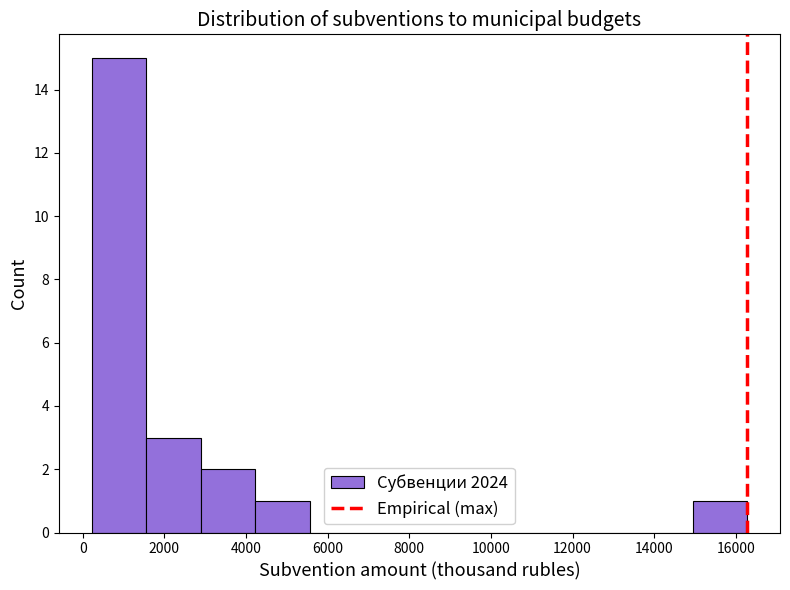

Reading left to right, transcribe this chart: for each bar, give the range it covers on the x-axis and its height. Neither the bar edges nor the heights are printed on the chart, so give them approximately, as read against the axes.

200 to 1600: 15
1600 to 2800: 3
2800 to 4200: 2
4200 to 5600: 1
5600 to 7000: 0
7000 to 8200: 0
8200 to 9600: 0
9600 to 11000: 0
11000 to 12200: 0
12200 to 13600: 0
13600 to 15000: 0
15000 to 16200: 1